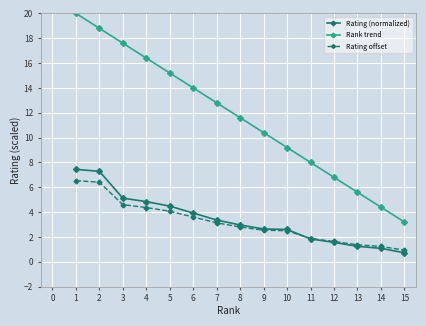

At which label does Rank trend reach its peak?

1